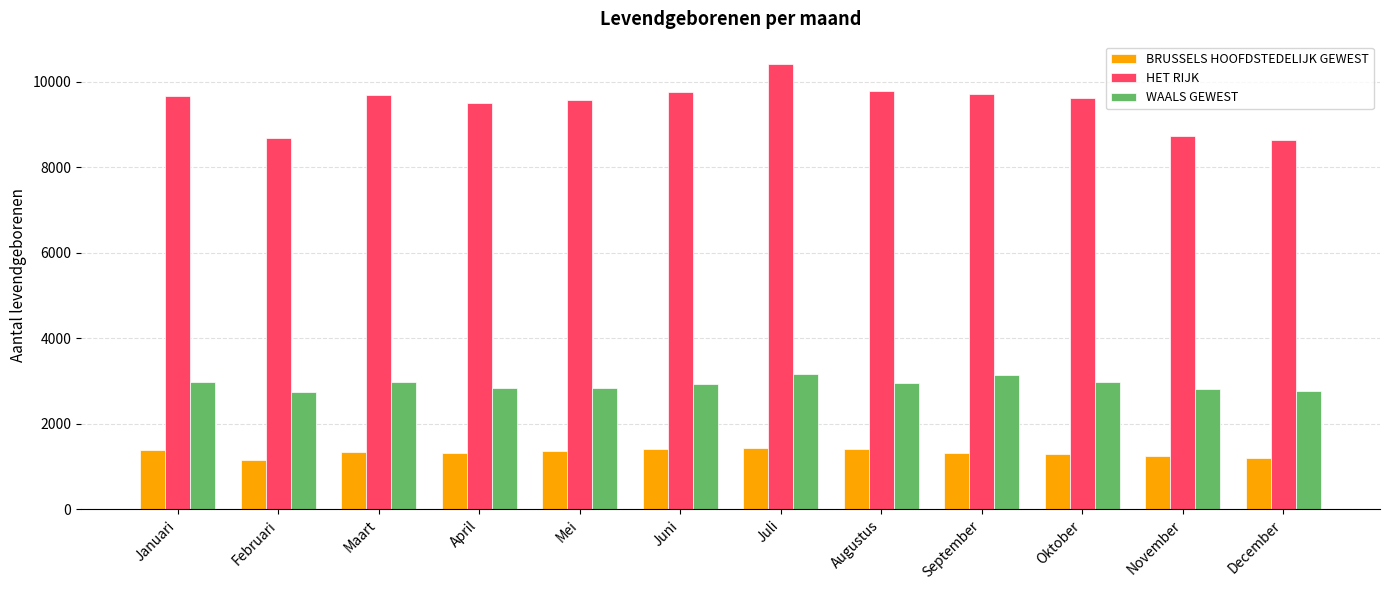

Rank the series by their average value, from lowest to highest.

BRUSSELS HOOFDSTEDELIJK GEWEST, WAALS GEWEST, HET RIJK